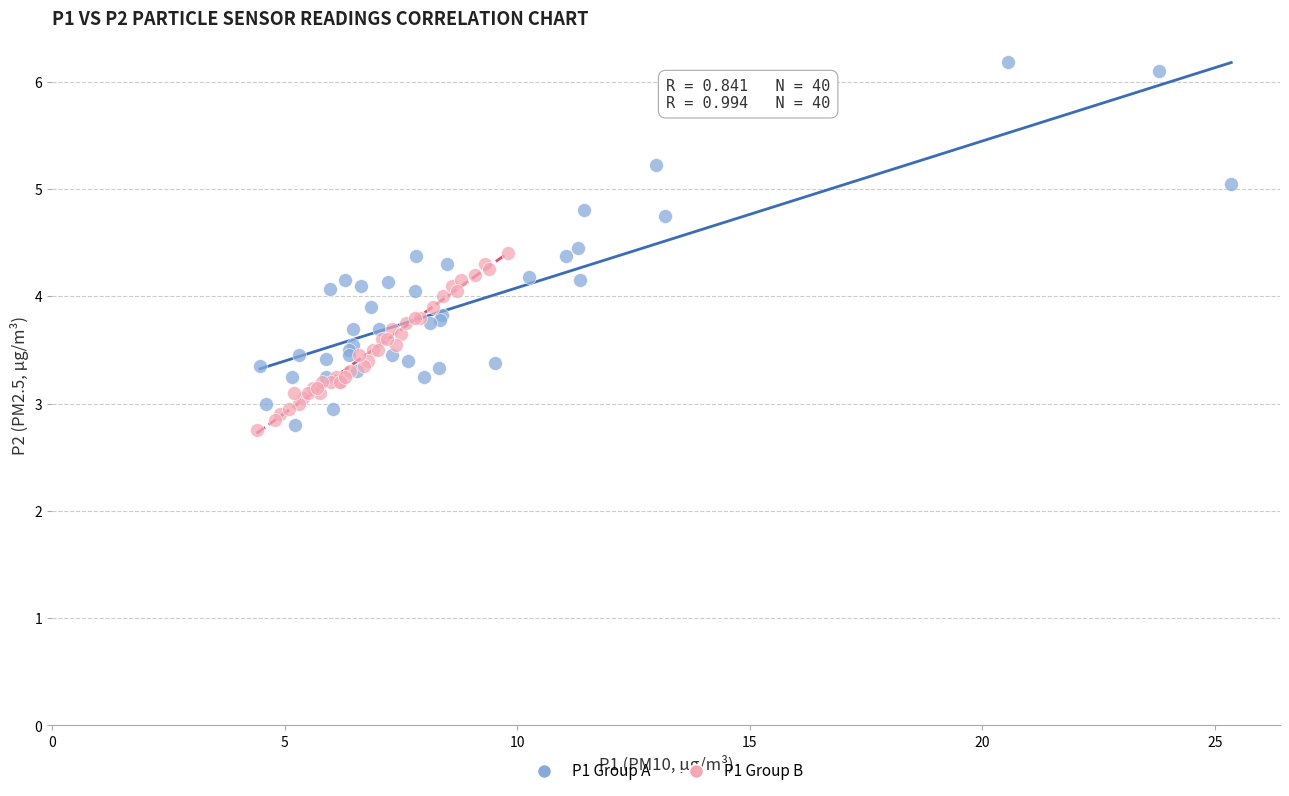

Which series contains the highest Y value?

P1 Group A